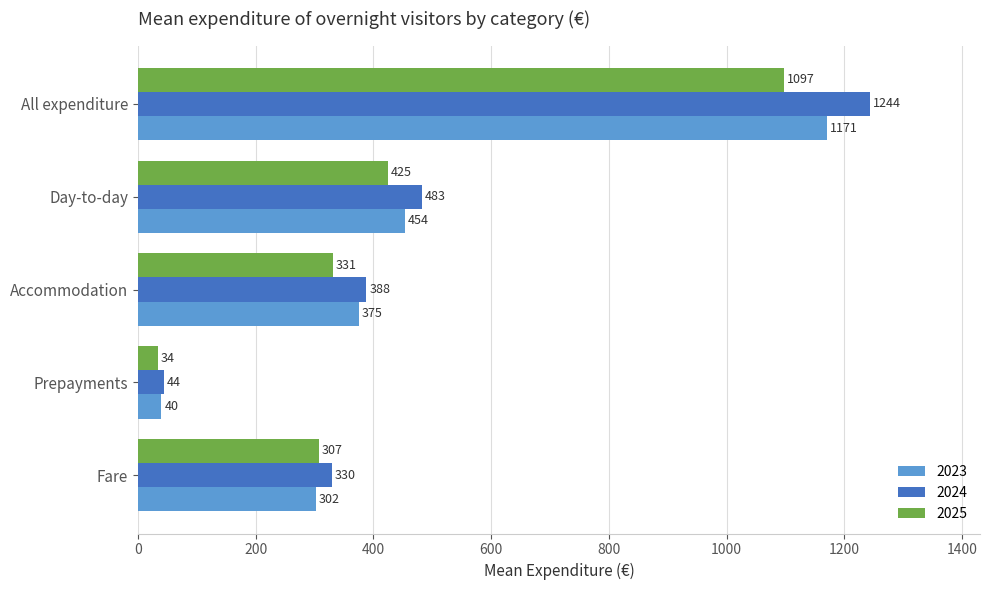

What is the average value of the 2025 series?

439